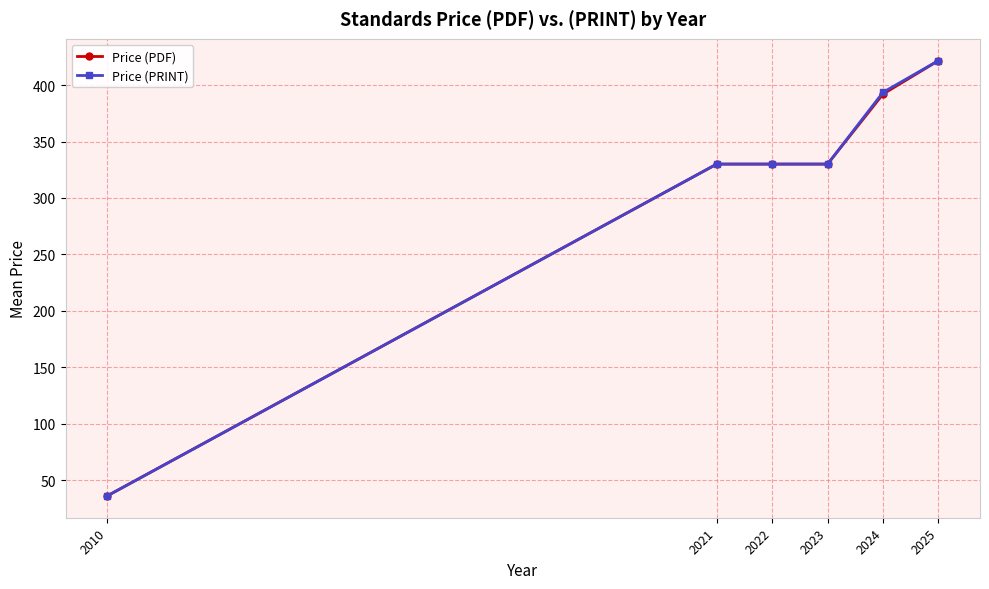

The Price (PDF) series shows 330.0 at 2021. True or false?

True